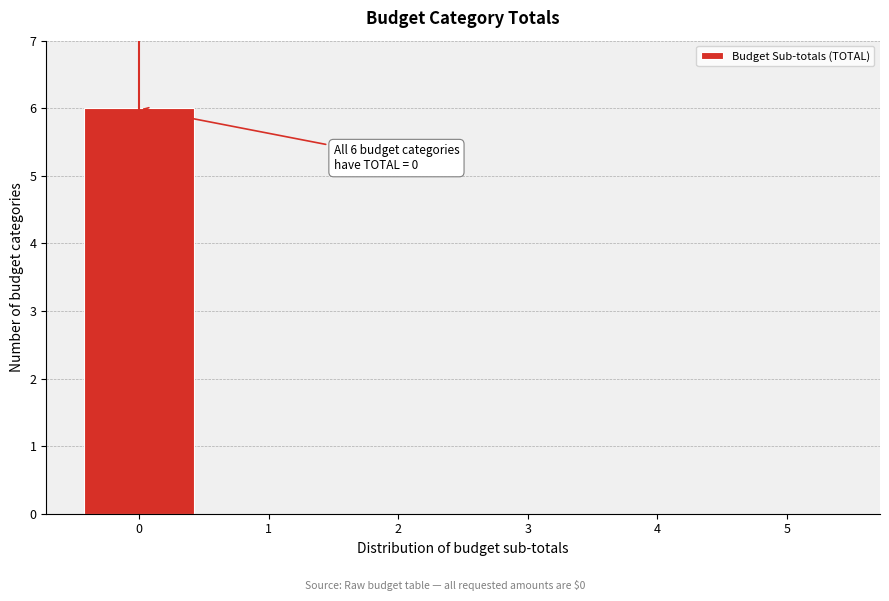

Reading left to right, what are all the values shown in this chart?

0=6	1=0	2=0	3=0	4=0	5=0